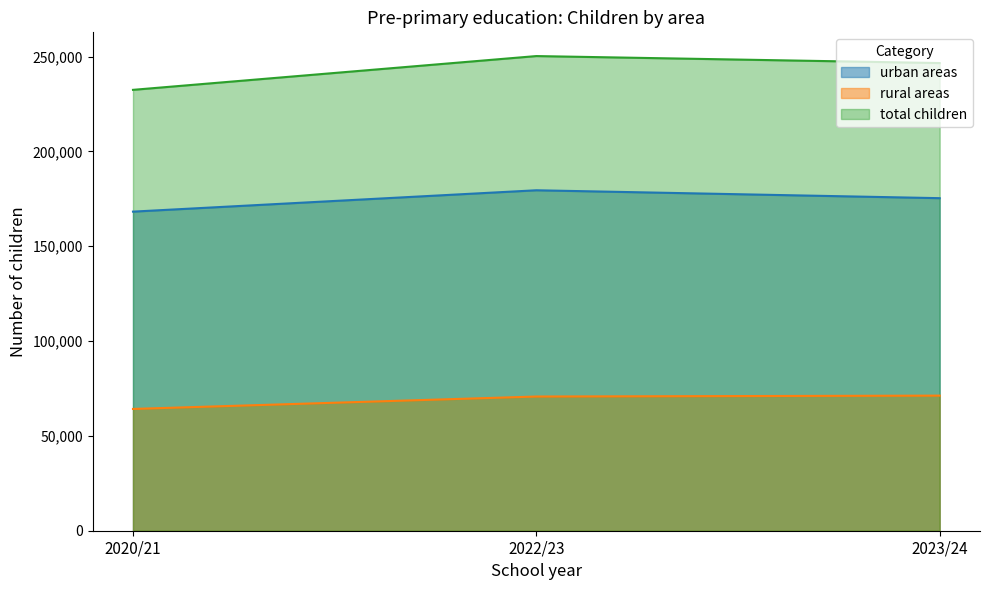

Rank the categories by total children value from lowest to highest.

2020/21, 2023/24, 2022/23